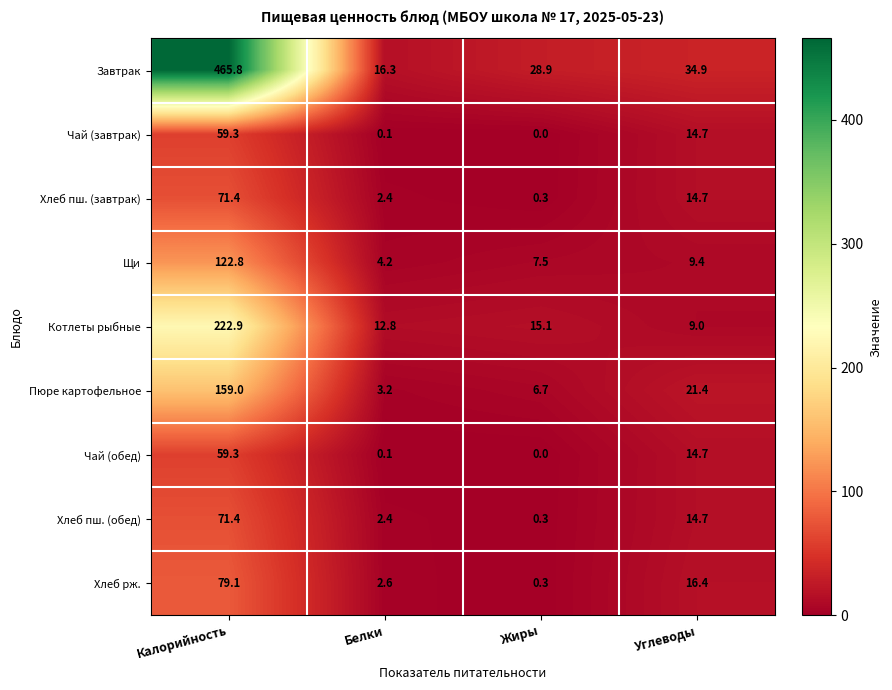

List the labels in order of Котлеты рыбные value, smallest first.

Углеводы, Белки, Жиры, Калорийность